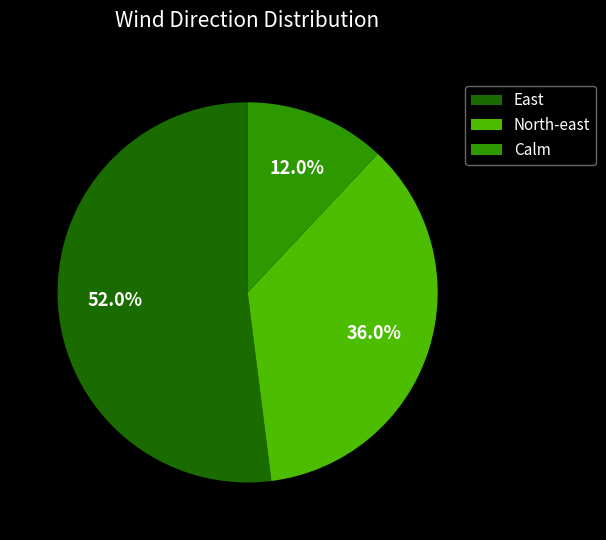

Does East represent more than half of the total?

Yes